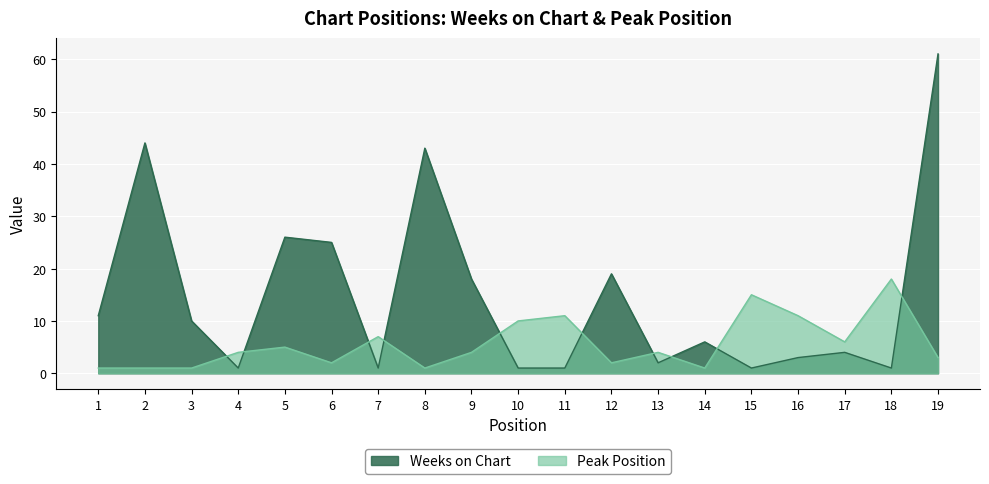

The Peak Position series shows 16 at 11. True or false?

False